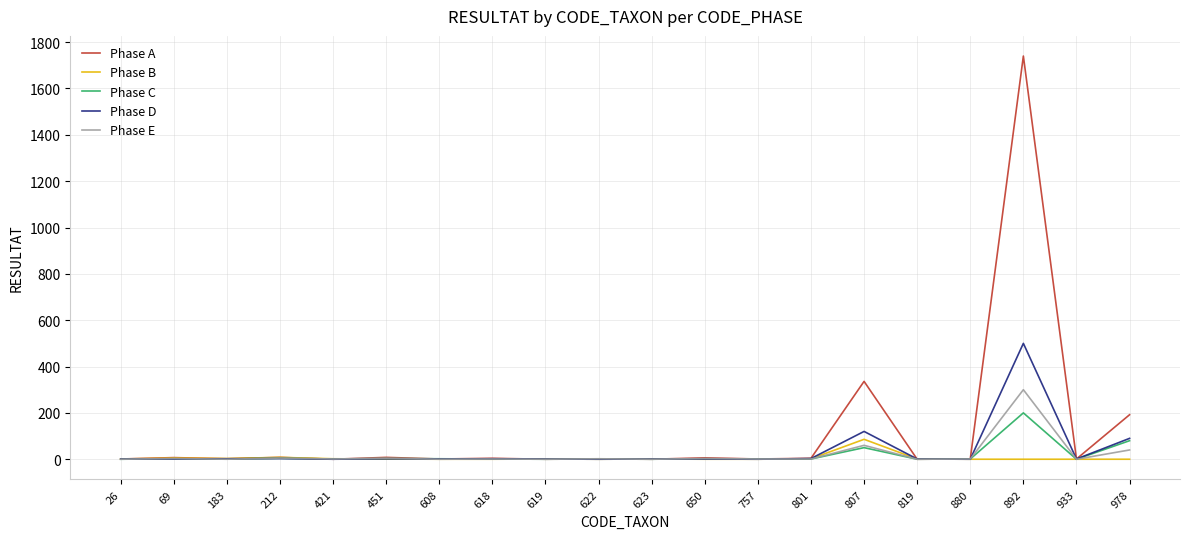

List the series in order of their peak value, highest first.

Phase A, Phase D, Phase E, Phase C, Phase B